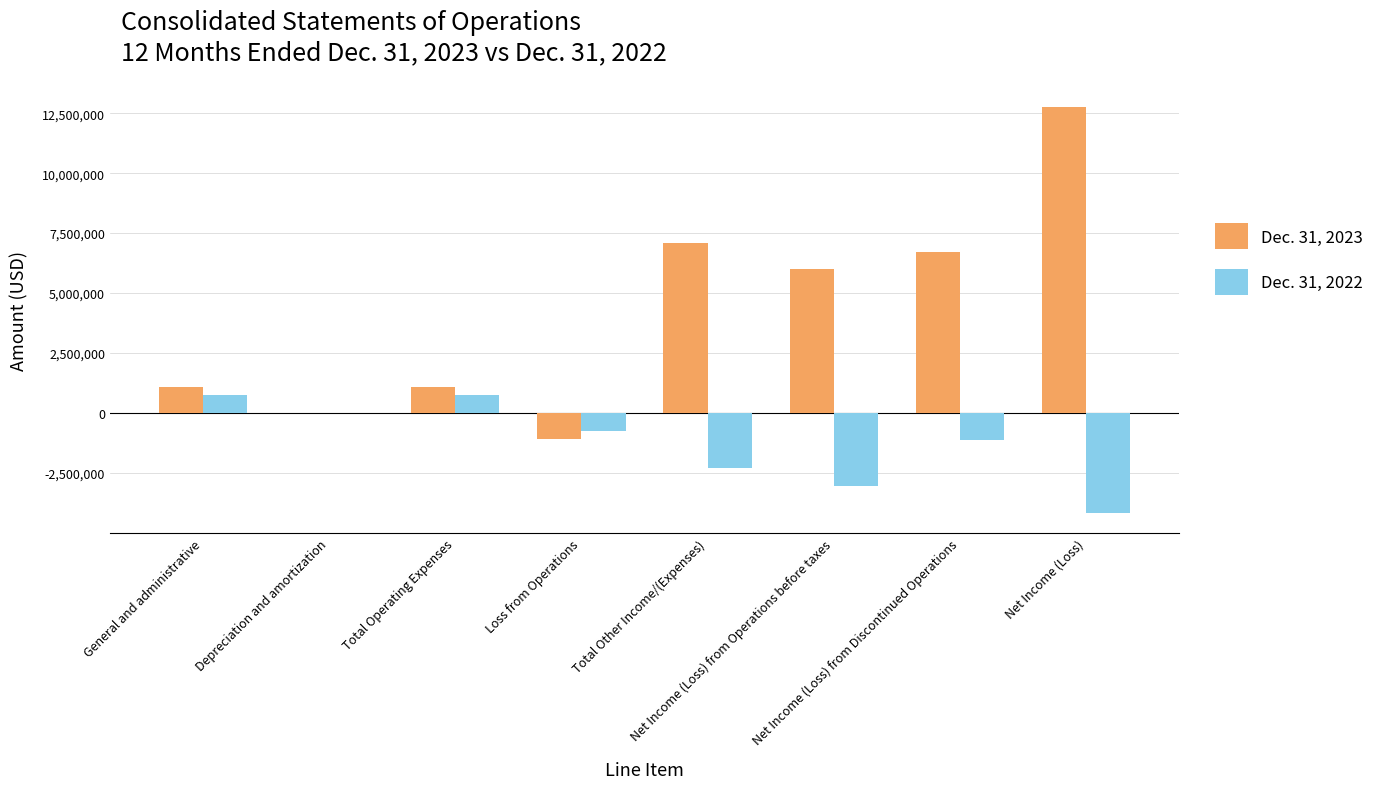

What is the sum of the Dec. 31, 2022 values at Total Operating Expenses and Depreciation and amortization?

746581